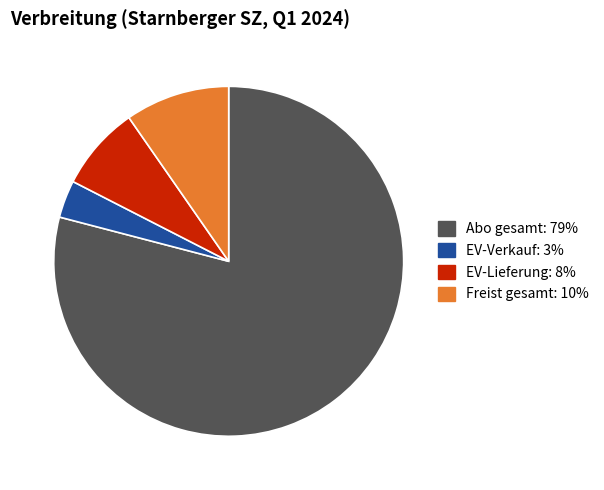

Is the sum of Freist gesamt and EV-Lieferung greater than half?

No